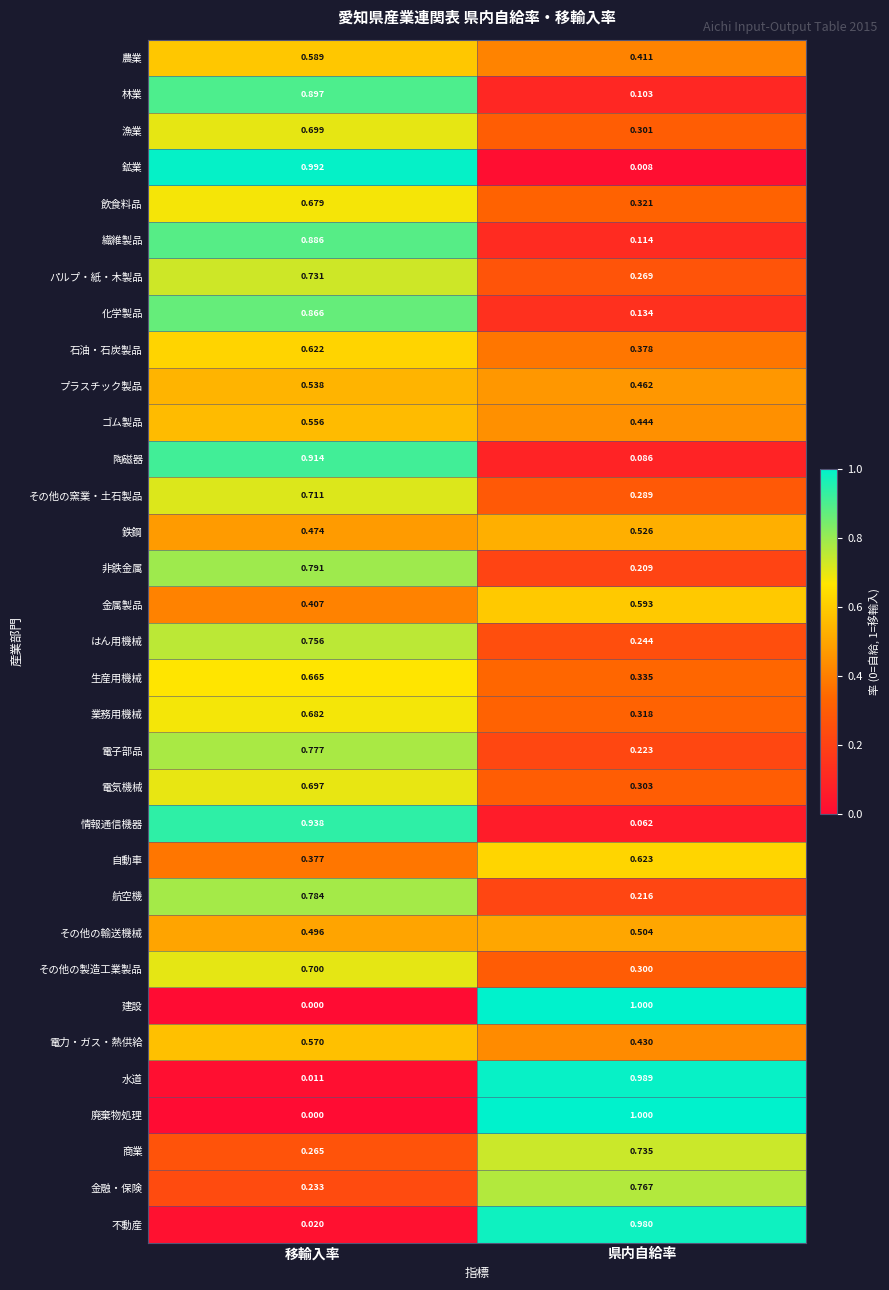

At which label does 林業 reach its peak?

移輸入率